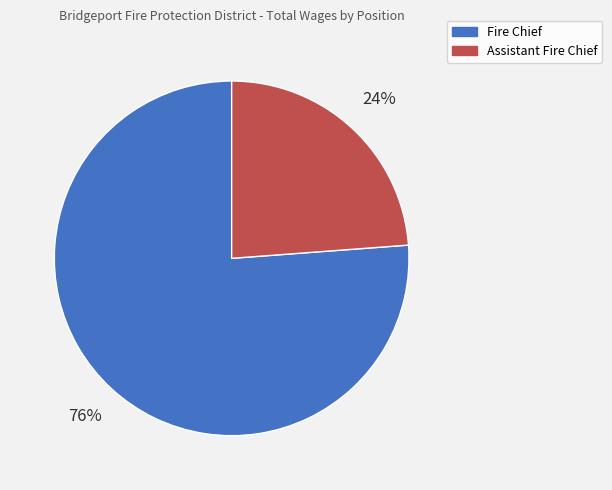

What is the majority slice?

Fire Chief